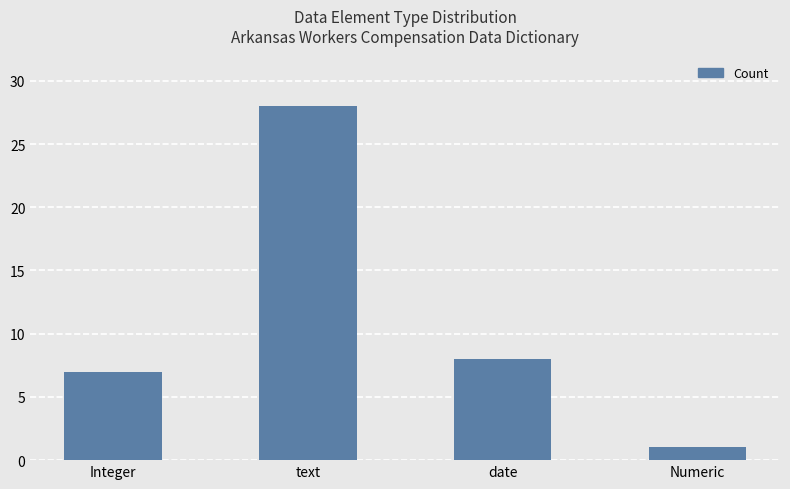

Is it true that the value at date is 8?

True